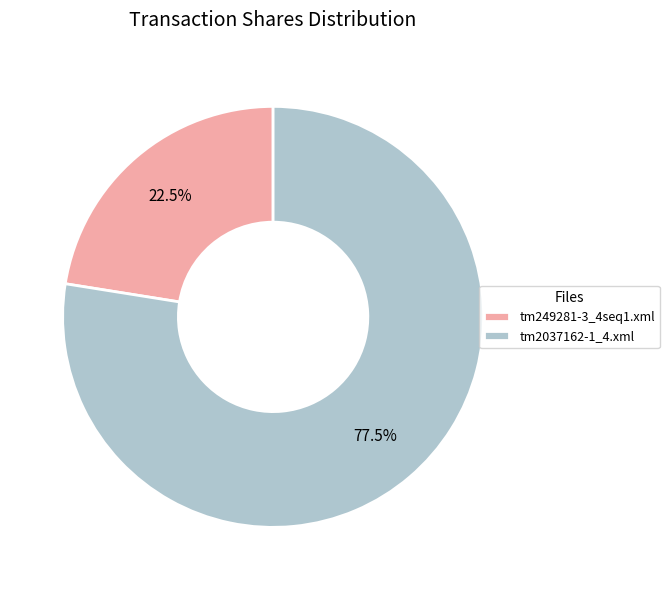

How many segments does this pie chart have?

2